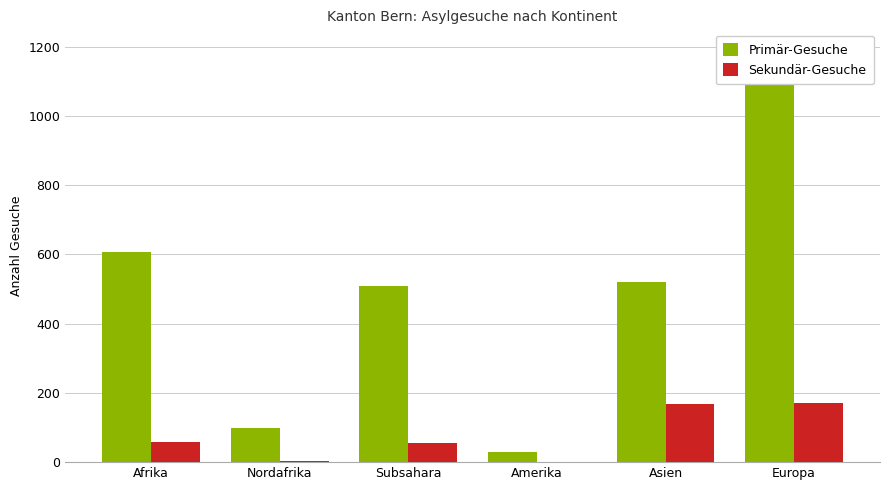

How many series are shown in this chart?

2